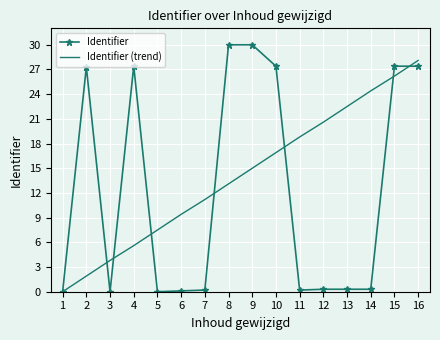

At which category is the sum across all series the highest?

16